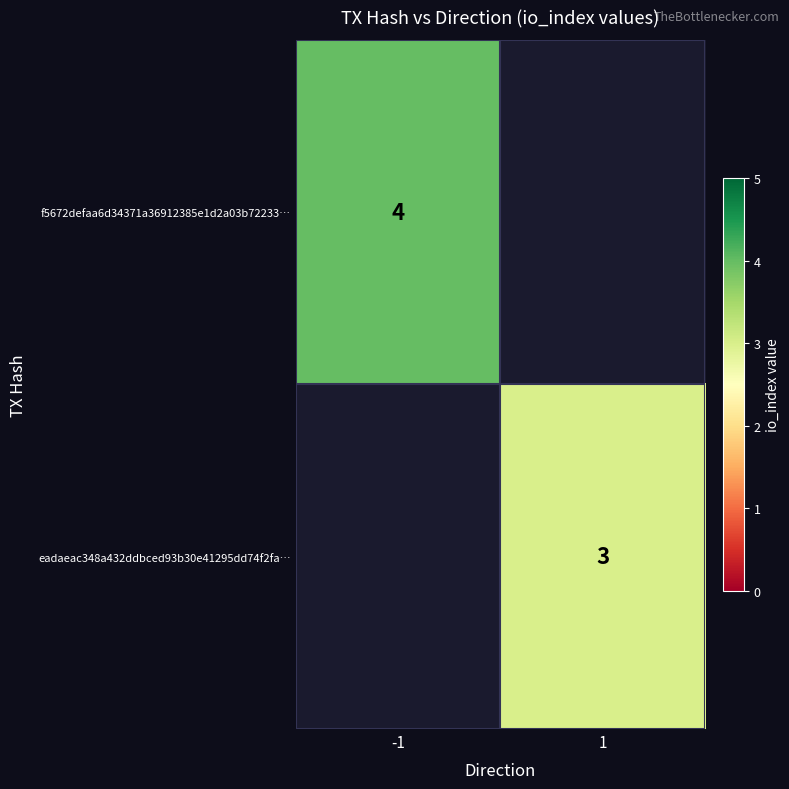

The f5672defaa6d34371a36912385e1d2a03b72233… series shows 1 at -1. True or false?

False